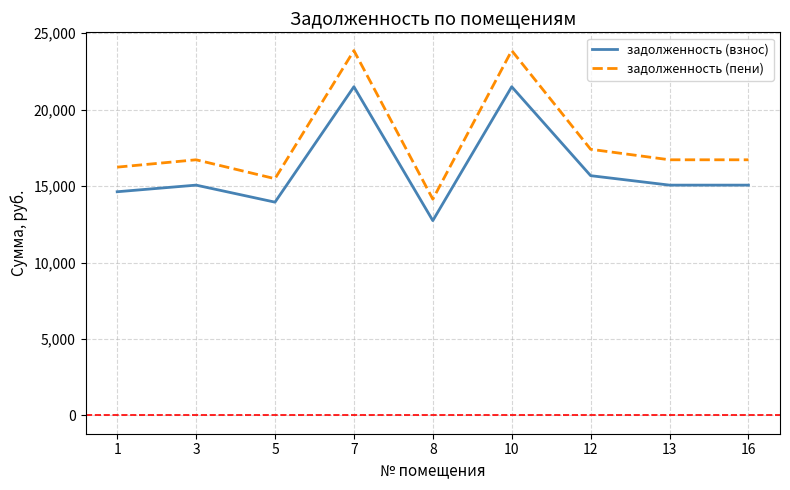

How many interior local peaks does the задолженность (взнос) series have?

3